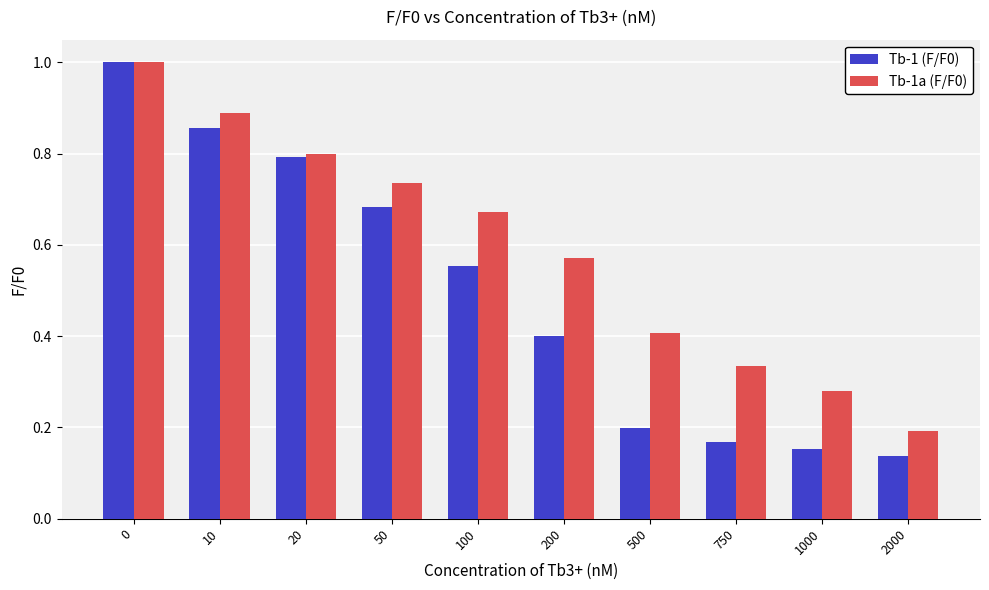

Is the value of Tb-1 (F/F0) at 750 greater than the value of Tb-1a (F/F0) at 200?

No